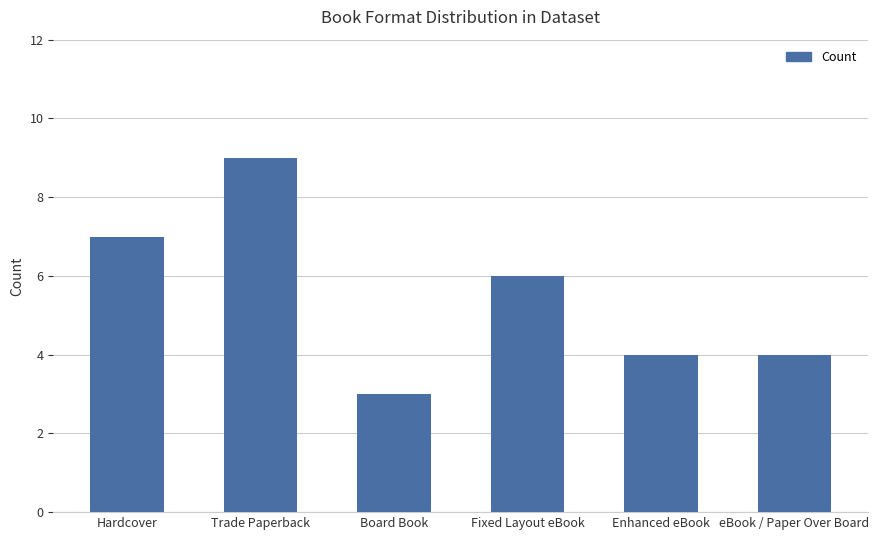

Between Enhanced eBook and Fixed Layout eBook, which is larger?

Fixed Layout eBook